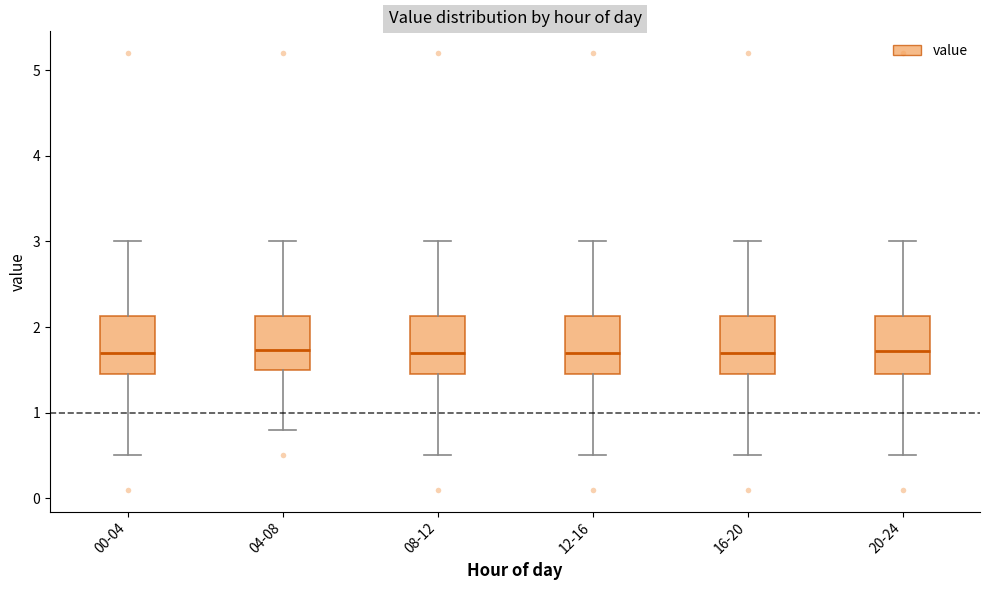

Where does the lower whisker of the box for 16-20 end on the y-axis? The values are not printed on the chart, so give them approximately, as read against the axis.

0.5